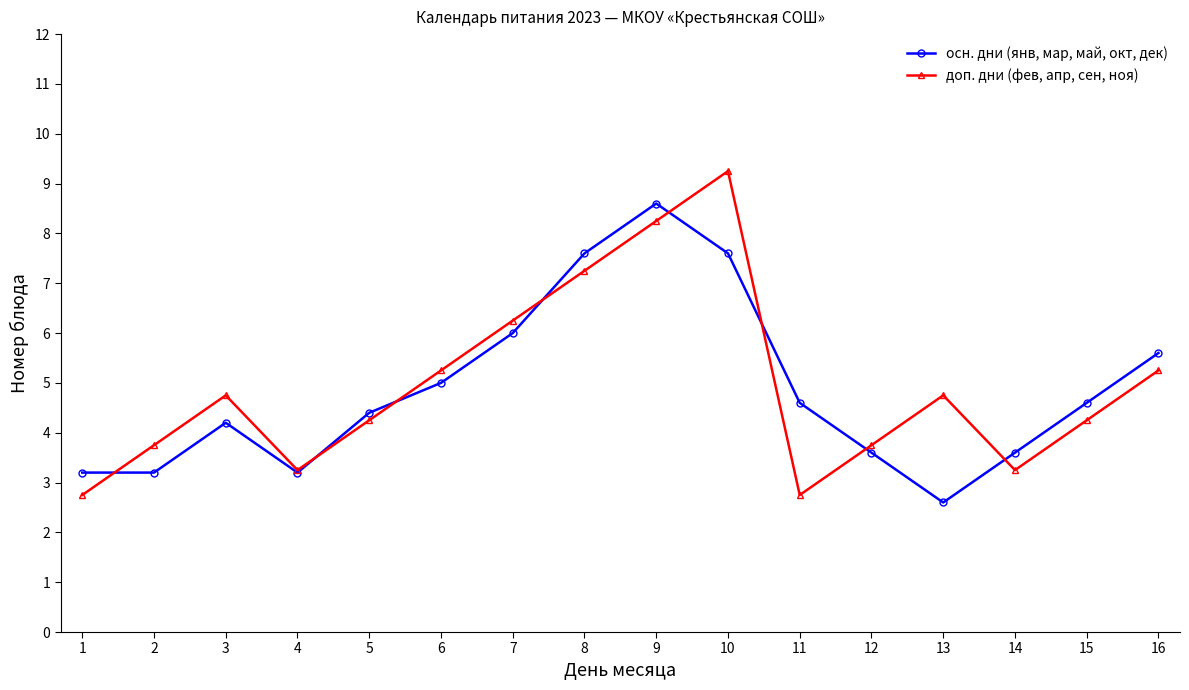

Which series has the widest spread of values?

доп. дни (фев, апр, сен, ноя)